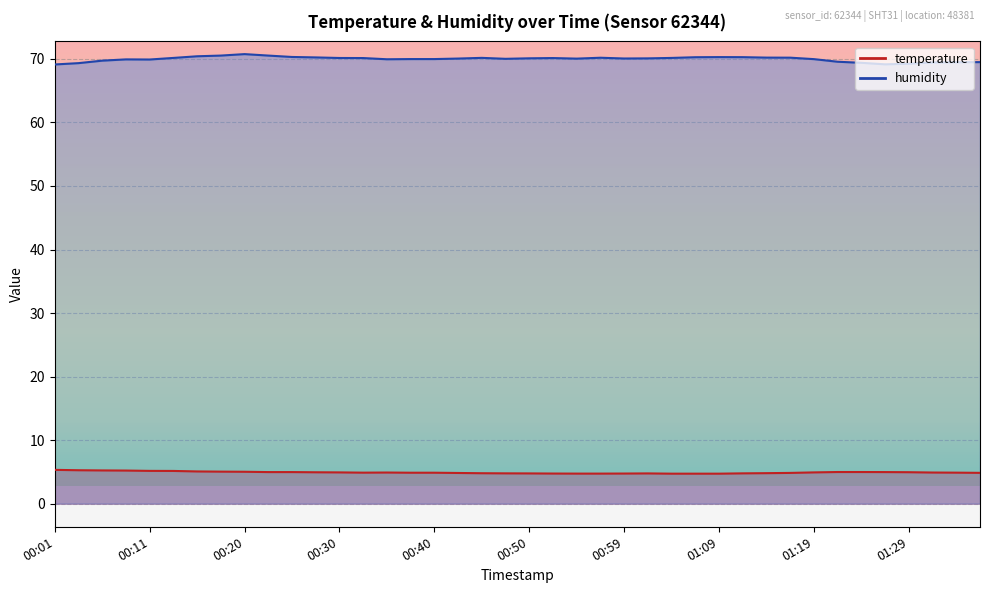

Is it true that humidity equals 24.9 at 01:36?

False